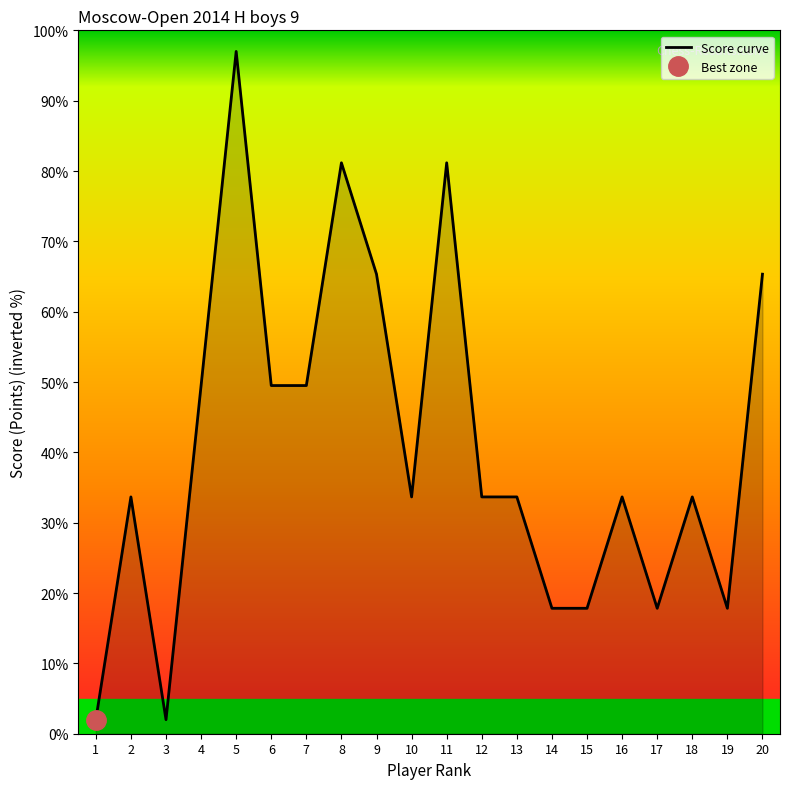

Reading left to right, what are all the values shown in this chart?

1=2.0	2=33.7	3=2.0	4=49.5	5=97.0	6=49.5	7=49.5	8=81.2	9=65.3	10=33.7	11=81.2	12=33.7	13=33.7	14=17.8	15=17.8	16=33.7	17=17.8	18=33.7	19=17.8	20=65.3